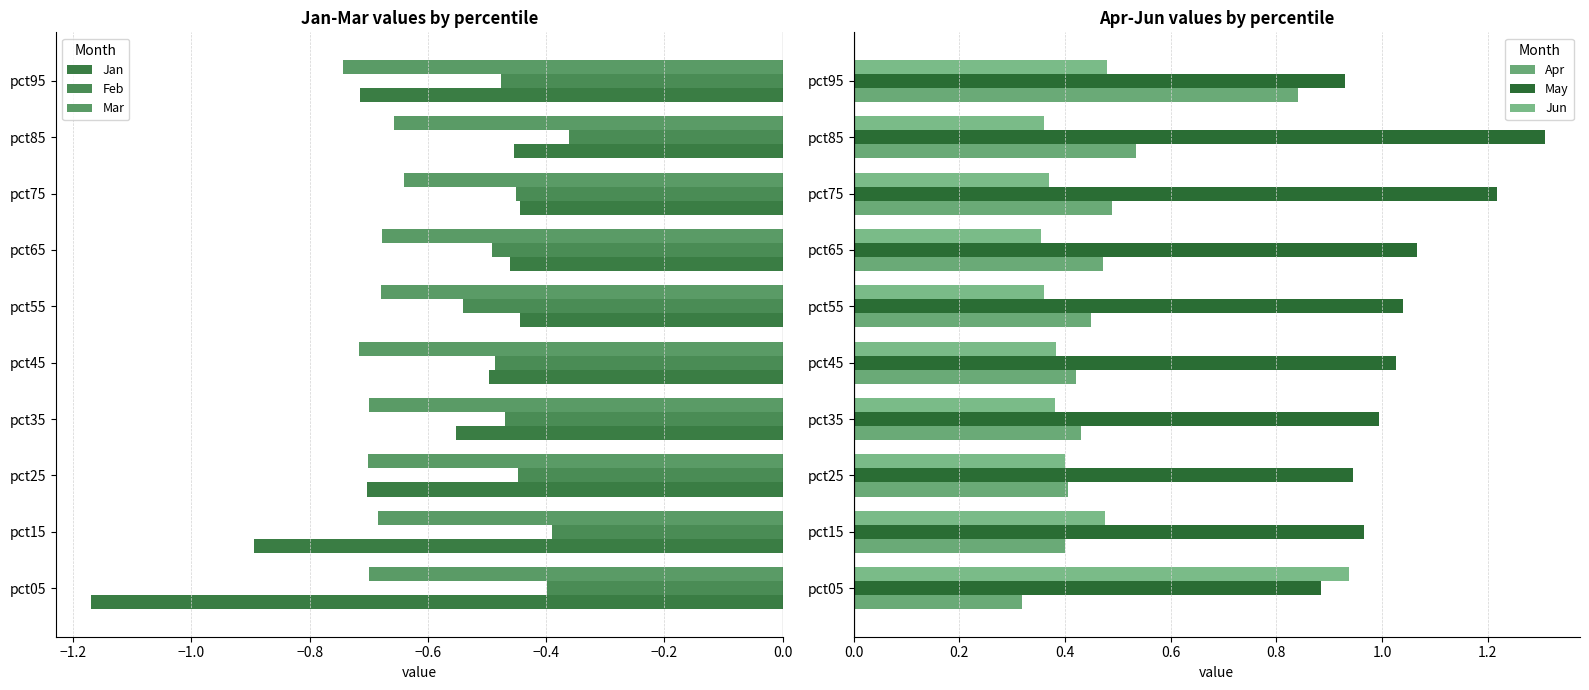

What is the difference between the maximum and minimum values in the Mar series?

0.1